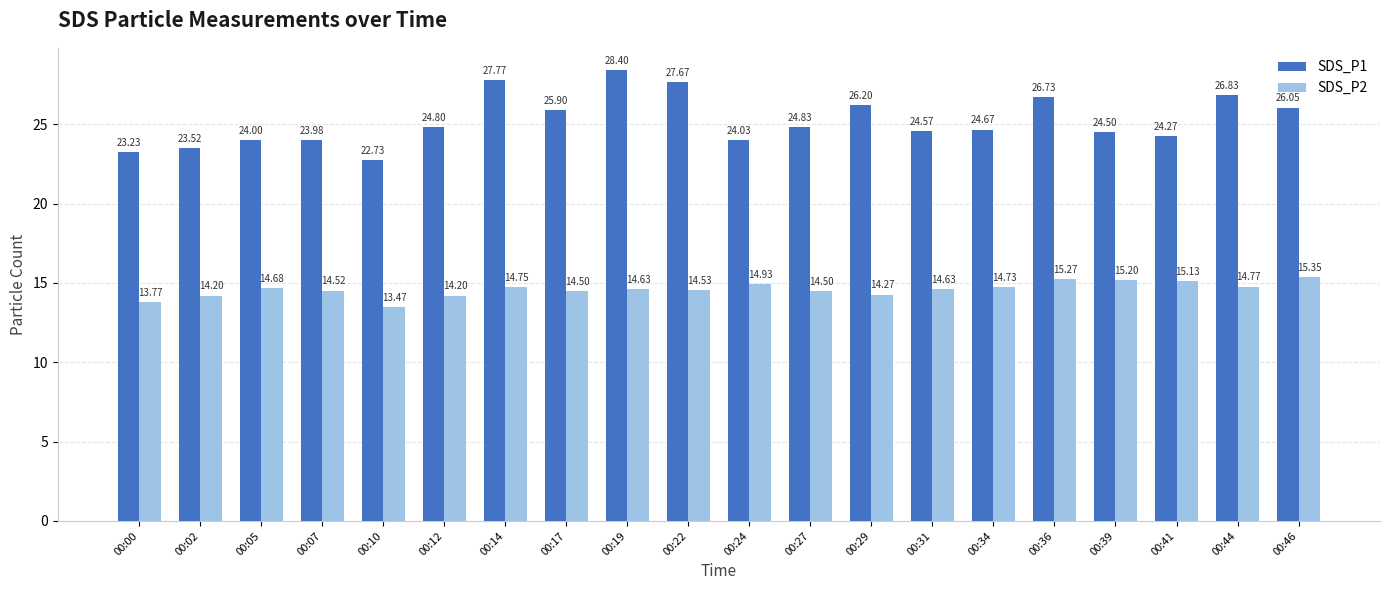

List the series in order of their overall mean, highest first.

SDS_P1, SDS_P2